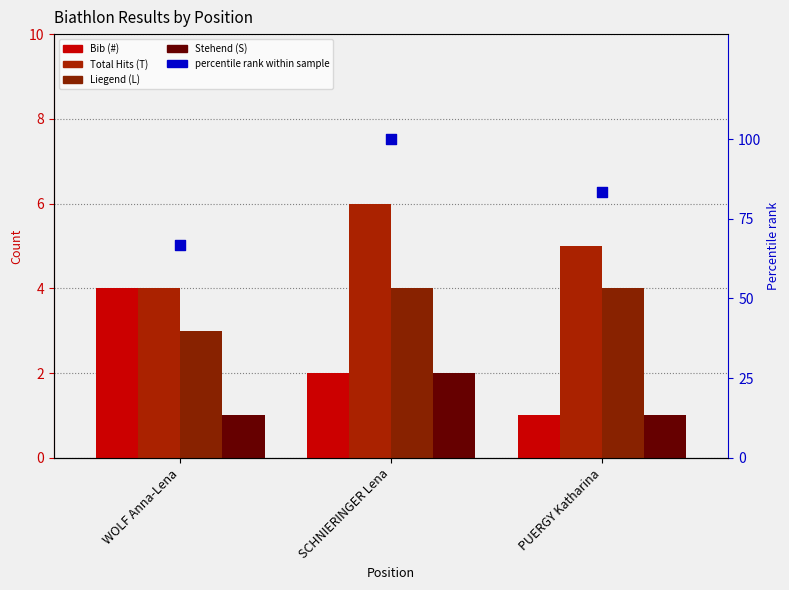

Which series has the largest total across all categories?

percentile rank